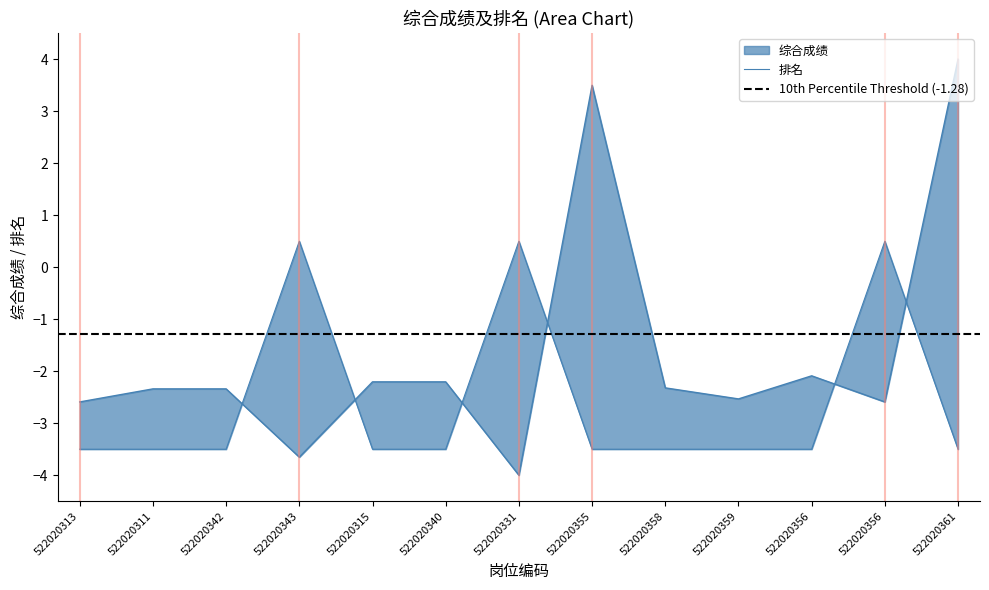

List the series in order of their peak value, lowest first.

排名, 综合成绩